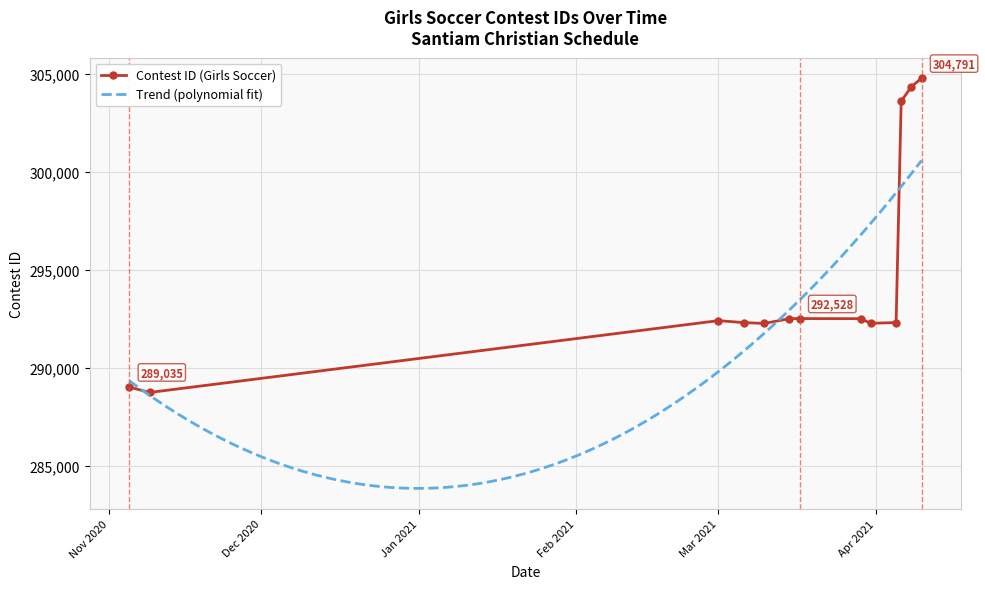

What is the greatest value displayed?

304791